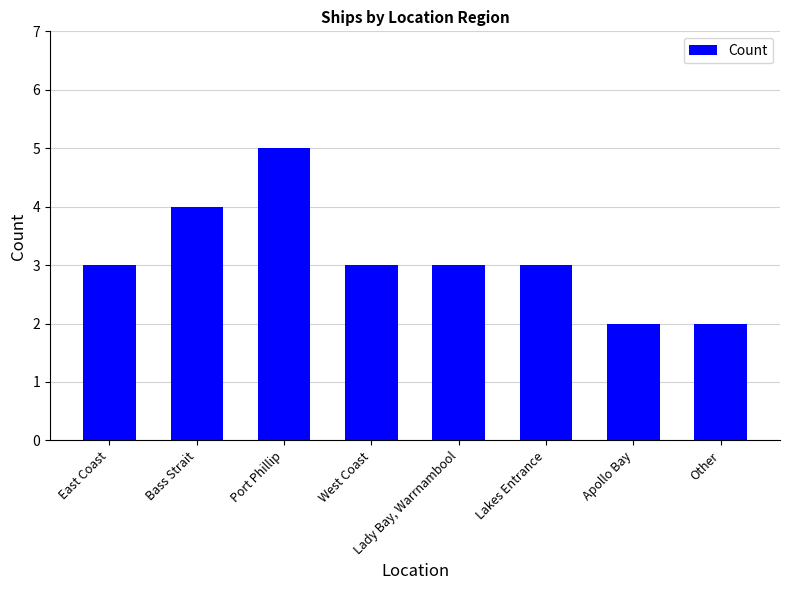

What is the difference between the maximum and second lowest values?

3